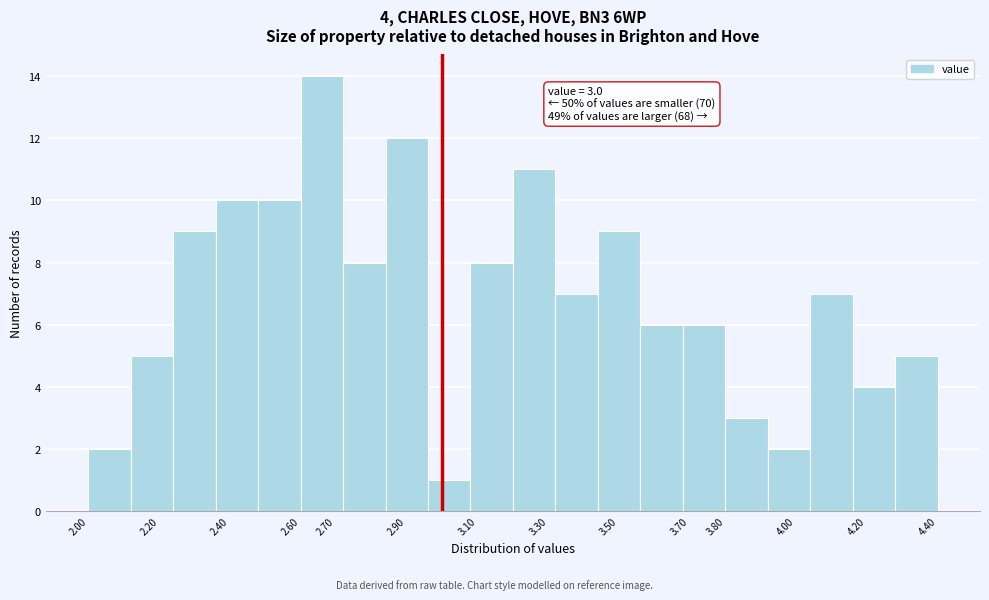

Which range on the x-axis has the tallest bar?

2.60 to 2.72